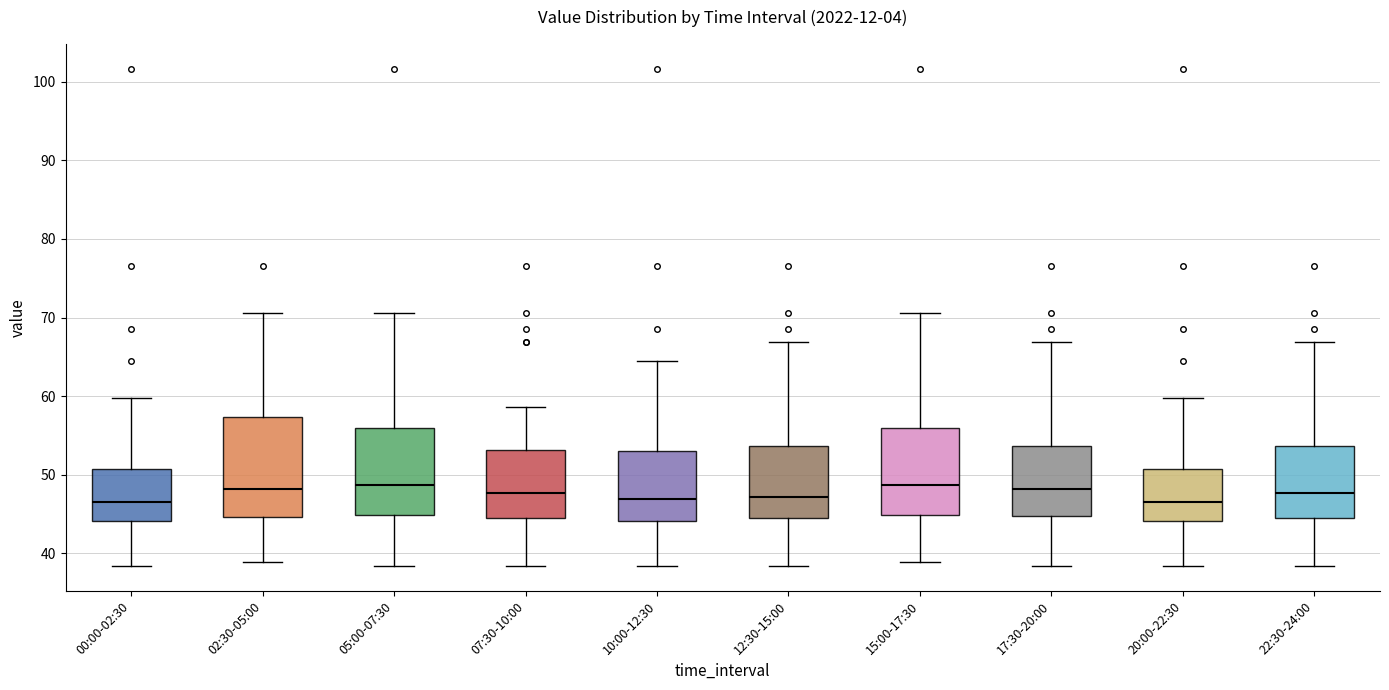

Reading left to right, read every box against the y-axis: the position of its median line, the range the box covers, and the ends of its whiskers. The values are not printed on the chart, so give them approximately, as read against the axis.

00:00-02:30: median 47, box 44 to 51, whiskers 38 to 60
02:30-05:00: median 48, box 45 to 57, whiskers 39 to 71
05:00-07:30: median 49, box 45 to 56, whiskers 38 to 71
07:30-10:00: median 48, box 44 to 53, whiskers 38 to 59
10:00-12:30: median 47, box 44 to 53, whiskers 38 to 65
12:30-15:00: median 47, box 44 to 54, whiskers 38 to 67
15:00-17:30: median 49, box 45 to 56, whiskers 39 to 71
17:30-20:00: median 48, box 45 to 54, whiskers 38 to 67
20:00-22:30: median 47, box 44 to 51, whiskers 38 to 60
22:30-24:00: median 48, box 44 to 54, whiskers 38 to 67